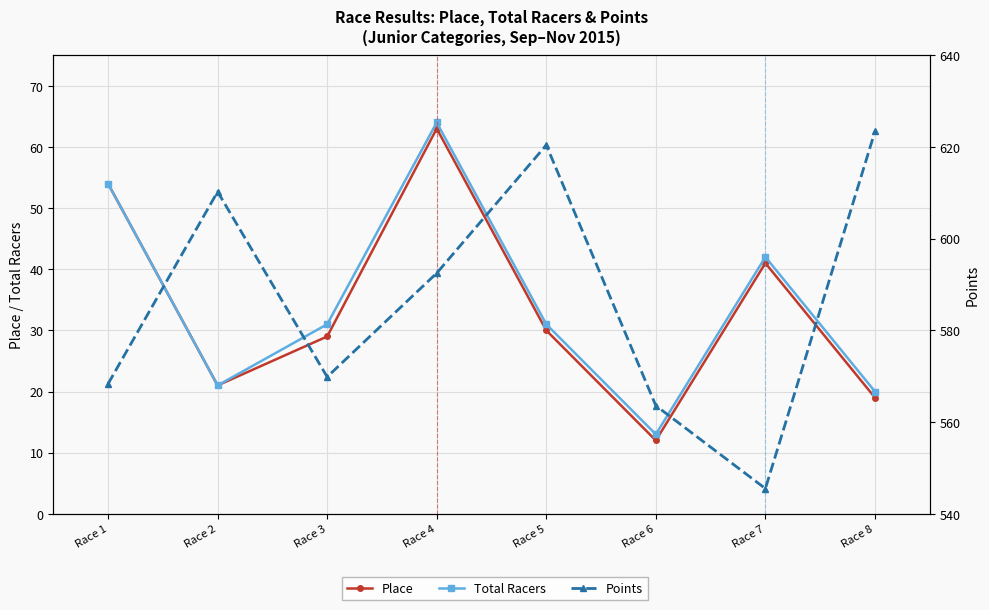

True or false: Points and Total Racers intersect in this chart.

False